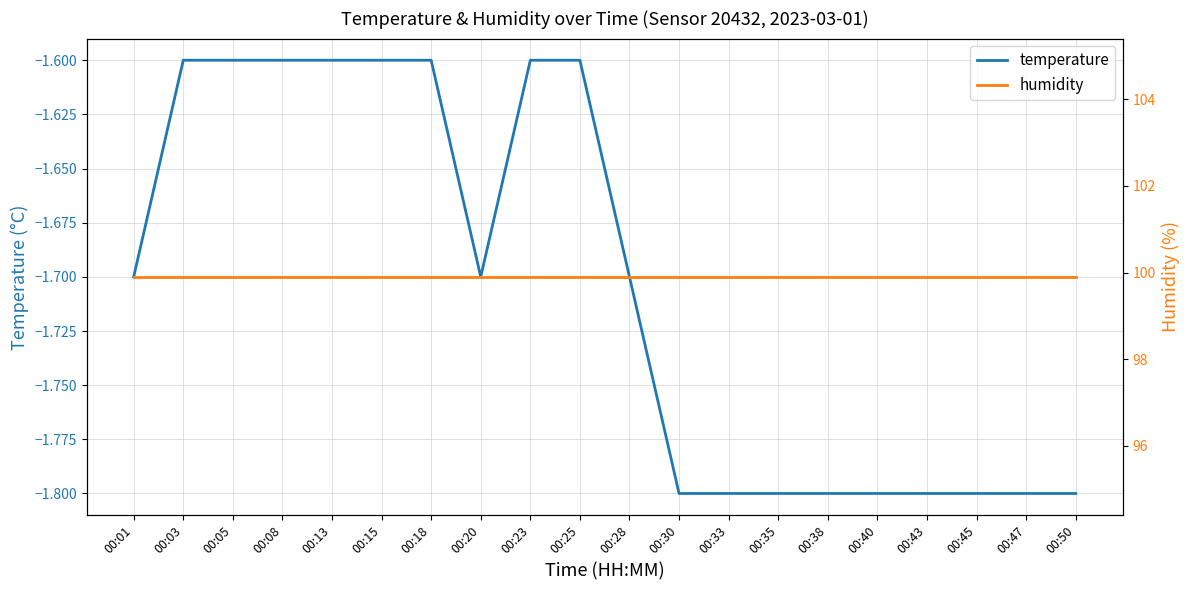

What is the average value of the humidity series?

99.9